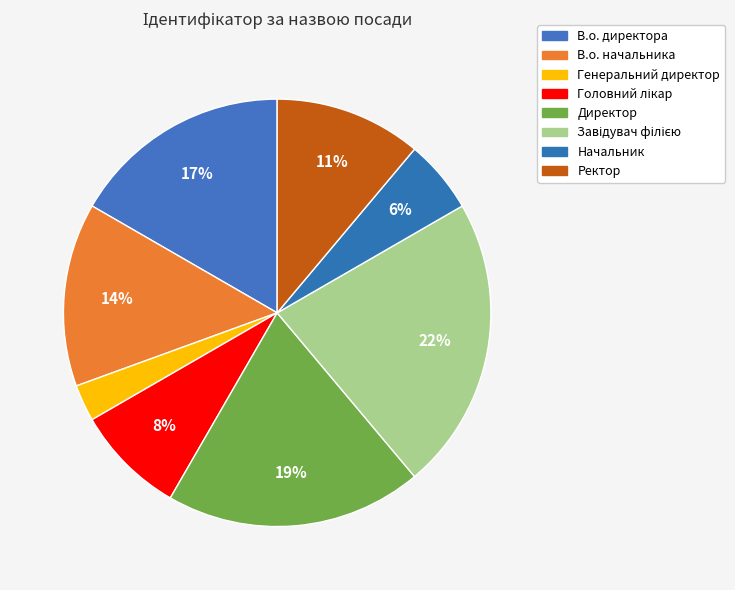

How many segments does this pie chart have?

8